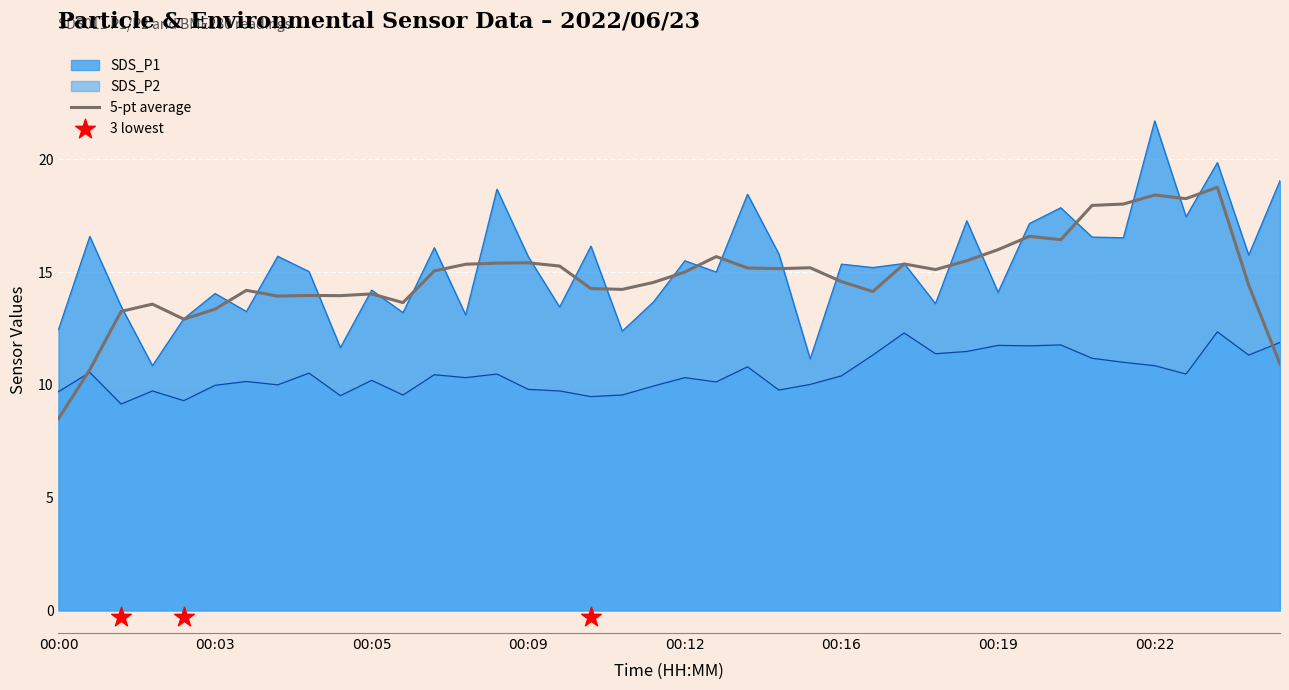

Which series has the largest Y range (max minus min)?

SDS_P1